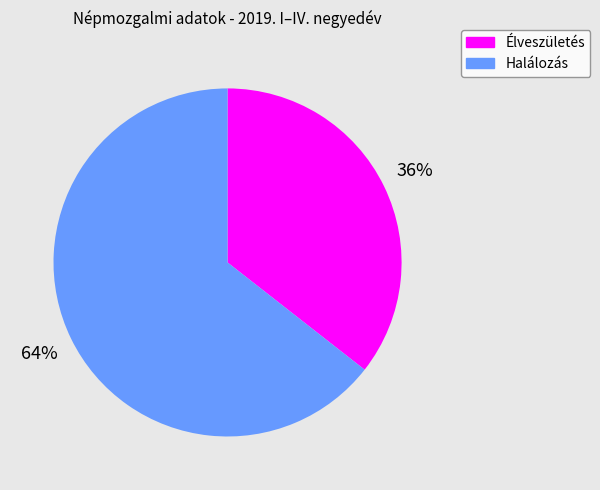

To the nearest percent, what is the combined percentage of Halálozás and Élveszületés?

100%